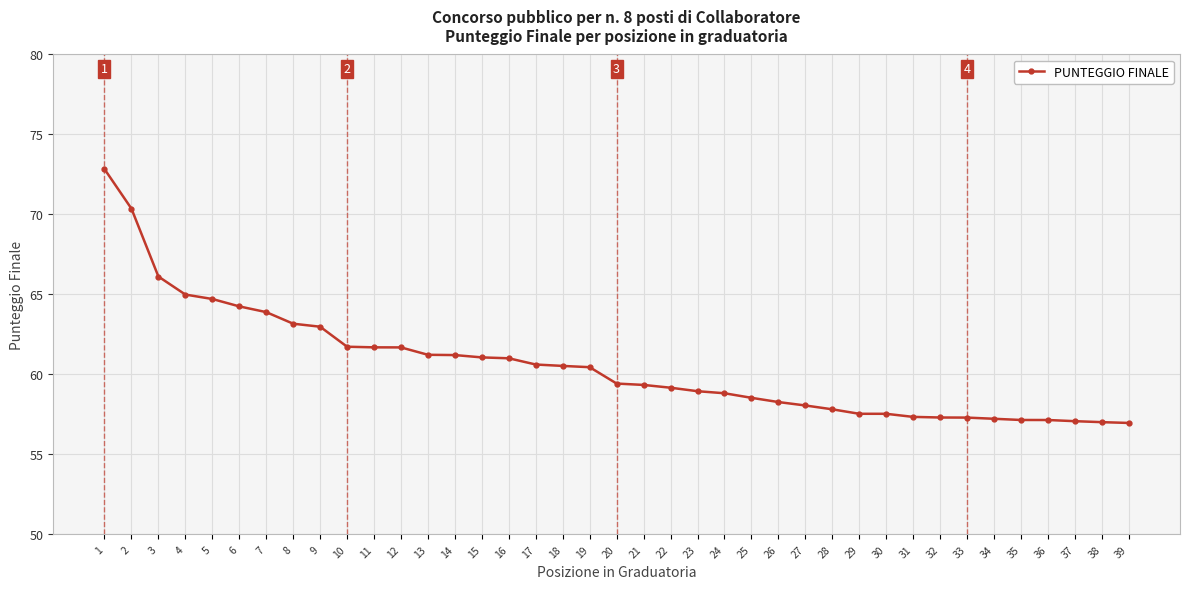

Does the chart display data point markers on the line(s)?

Yes